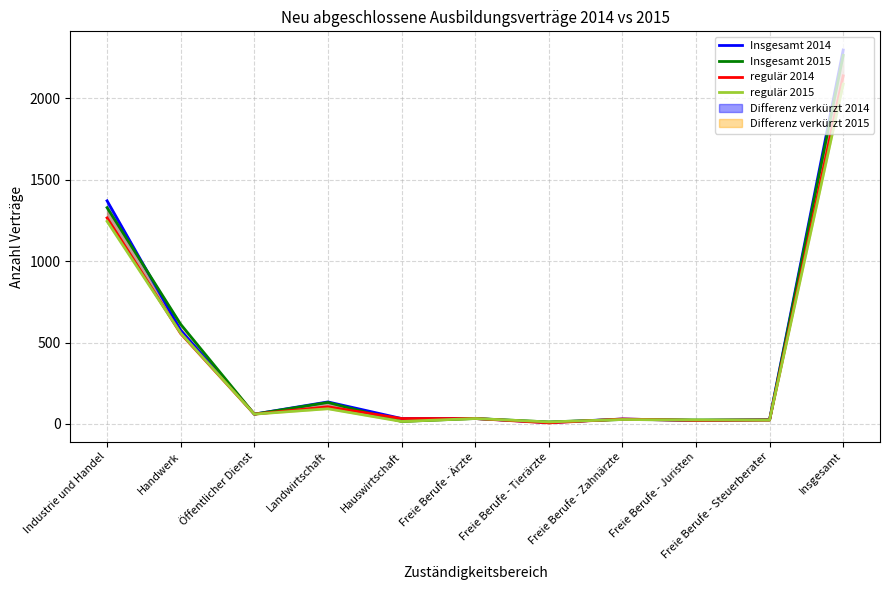

Which label corresponds to the smallest value in the chart?

Freie Berufe - Tierärzte